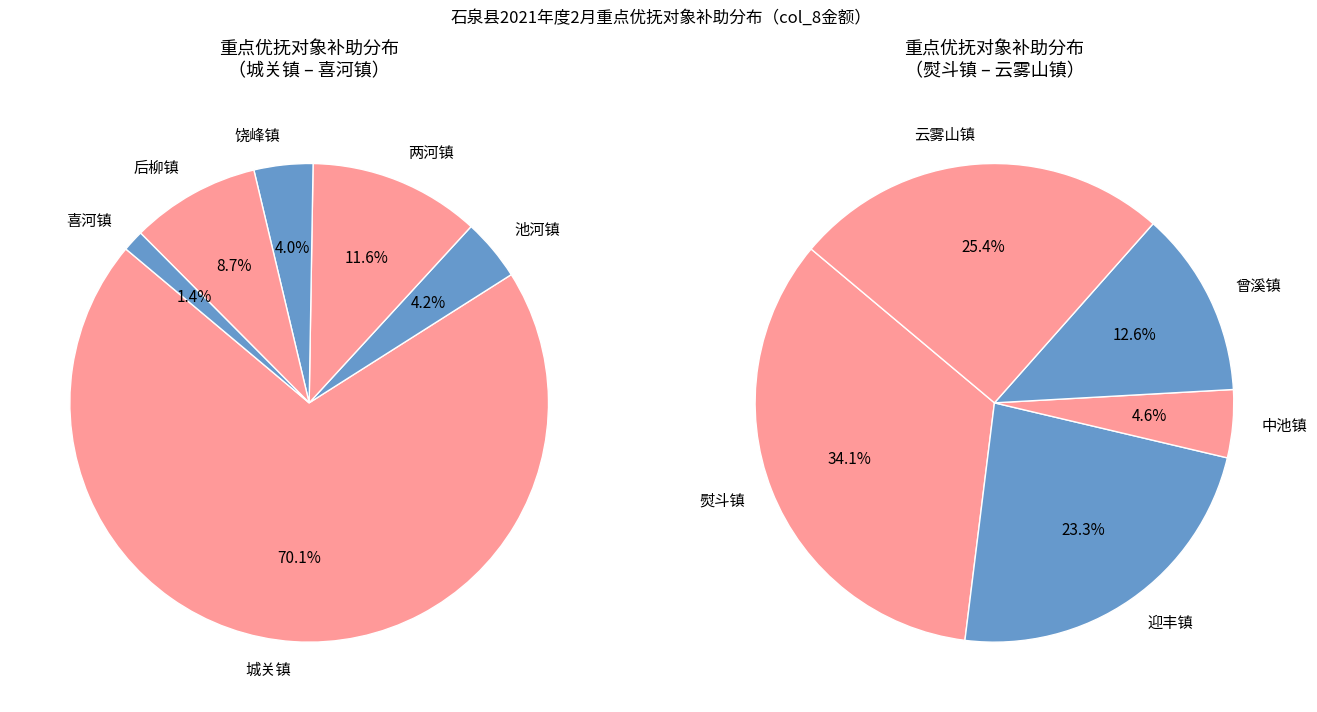

True or false: 池河镇 accounts for 1% of the total.

False